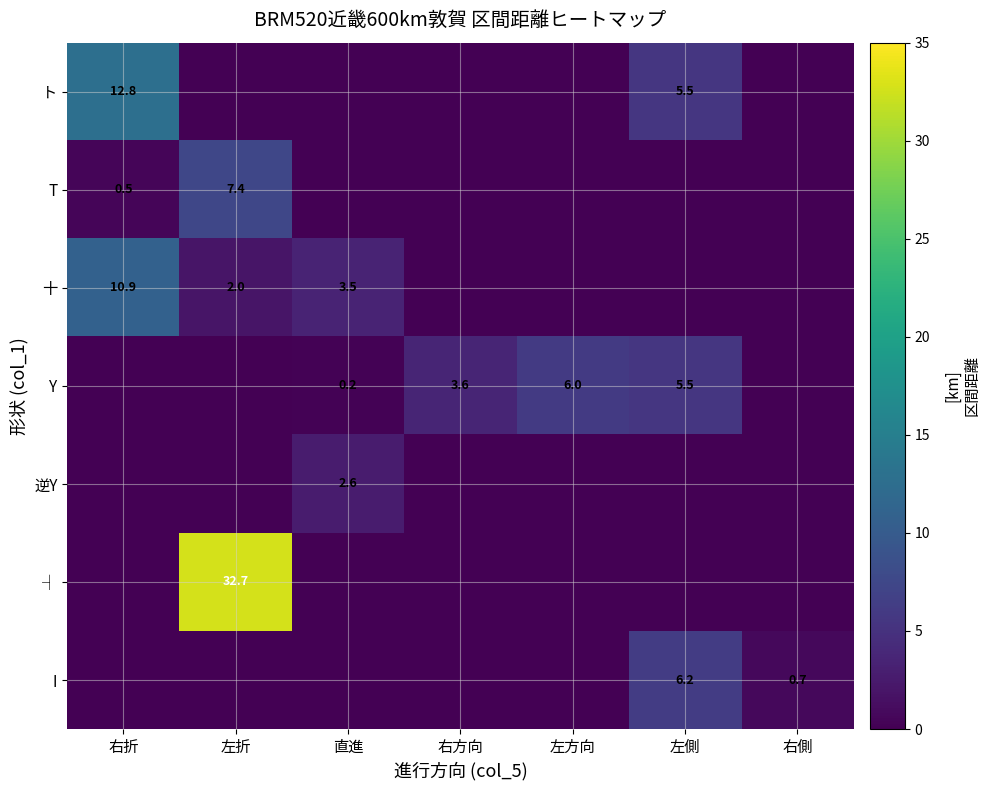

Is it true that 十 equals 3.5 at 直進?

True